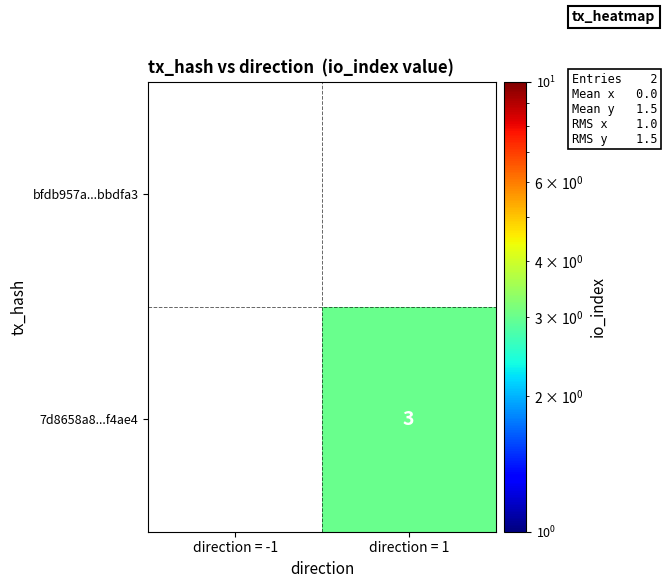

The 7d8658a8...f4ae4 series shows 3 at direction = 1. True or false?

True